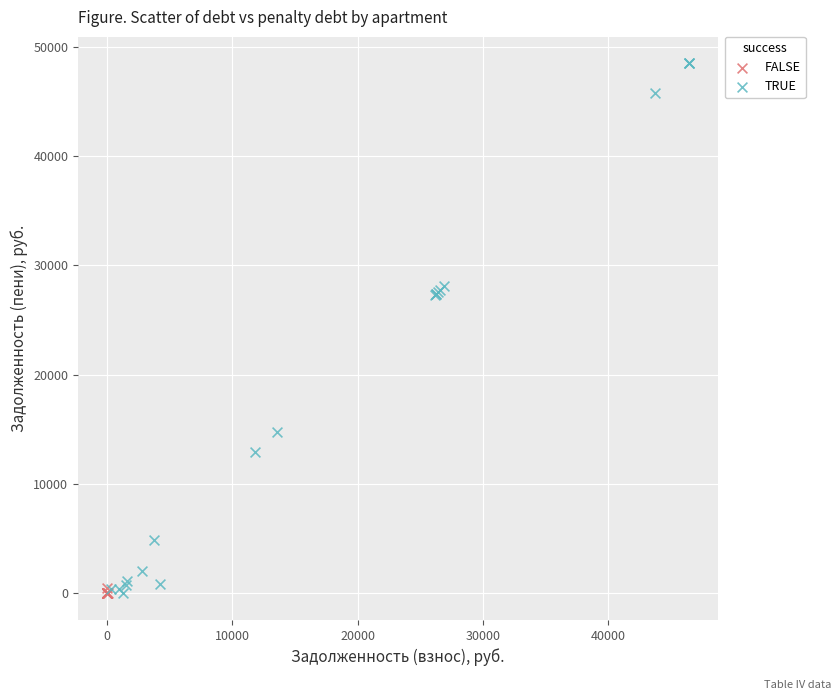

Which series contains the highest Y value?

TRUE